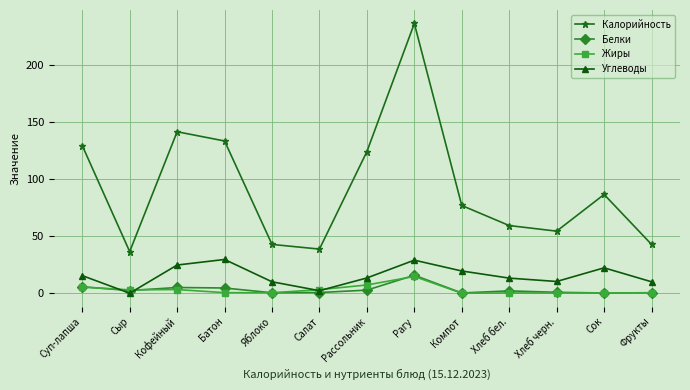

What are all the series names shown in the legend?

Калорийность, Белки, Жиры, Углеводы